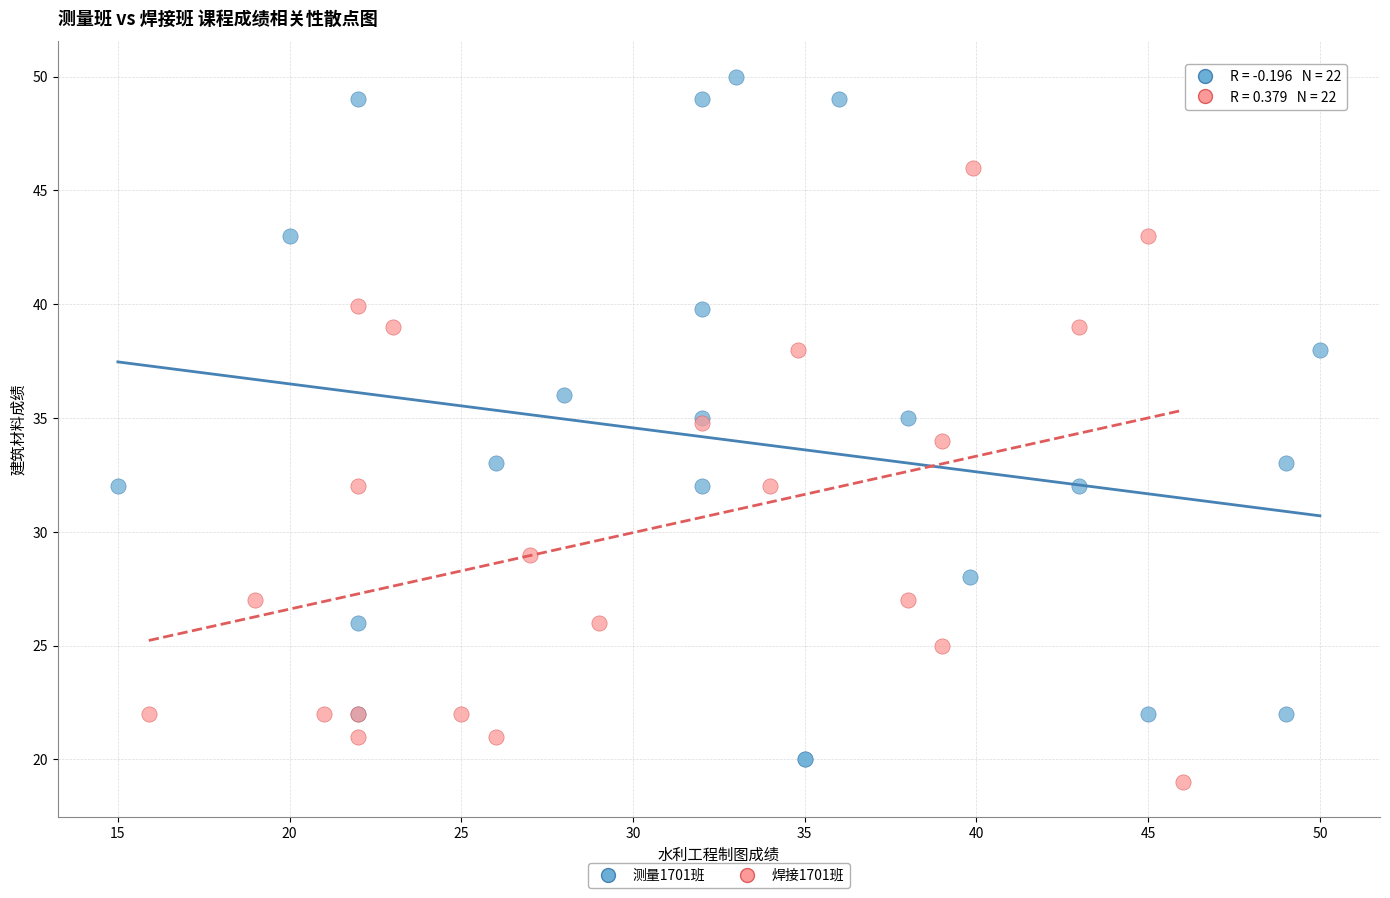

Which series reaches the maximum Y coordinate?

测量1701班